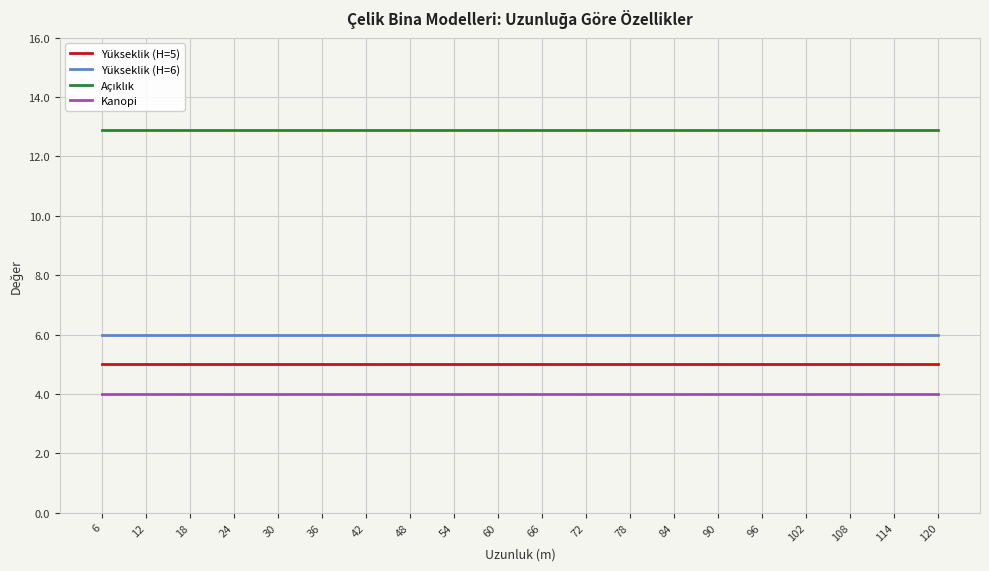

What is the difference between the highest and lowest values at 6?

8.9